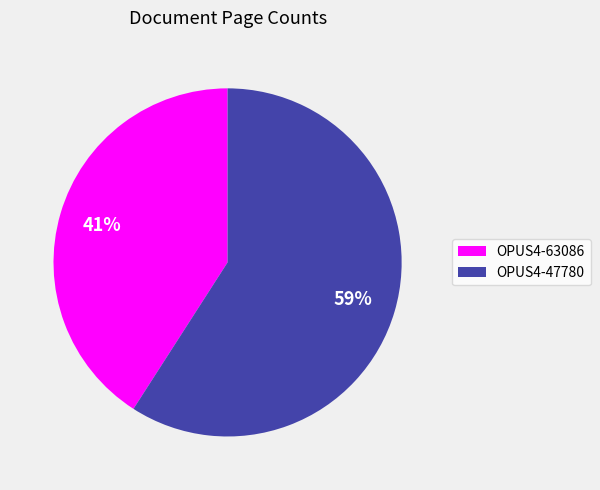

Approximately how many times larger is the value at OPUS4-63086 compared to OPUS4-47780?

0.7